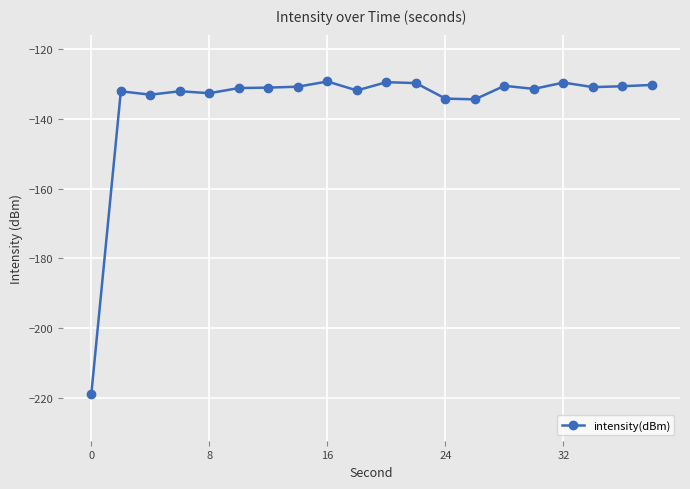

What is the greatest value displayed?

-129.2